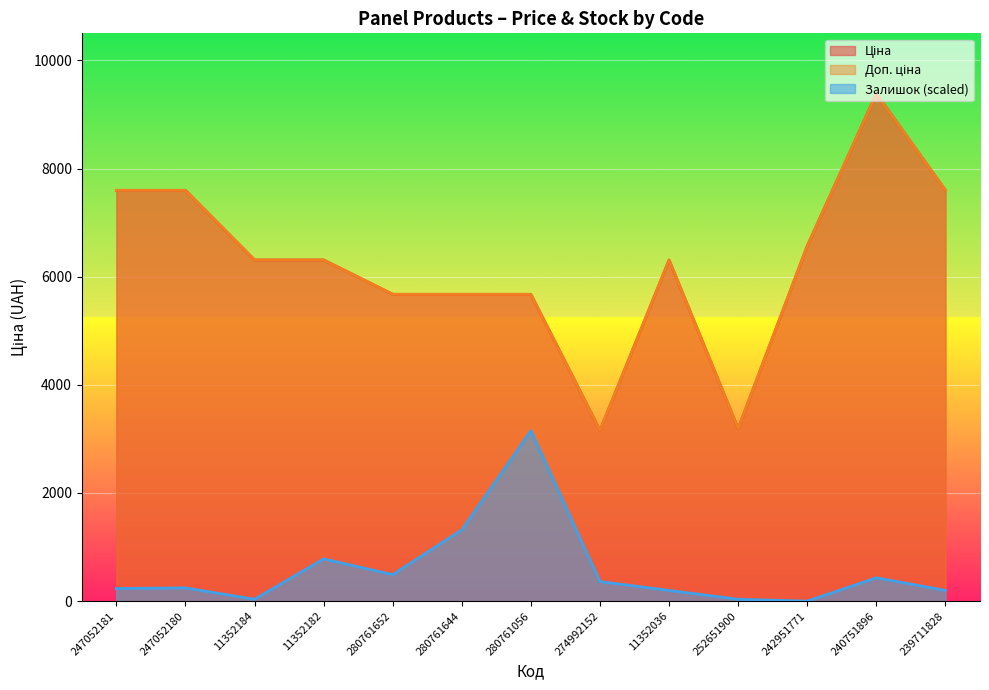

What is the total value across all series at 247052181?

15426.4